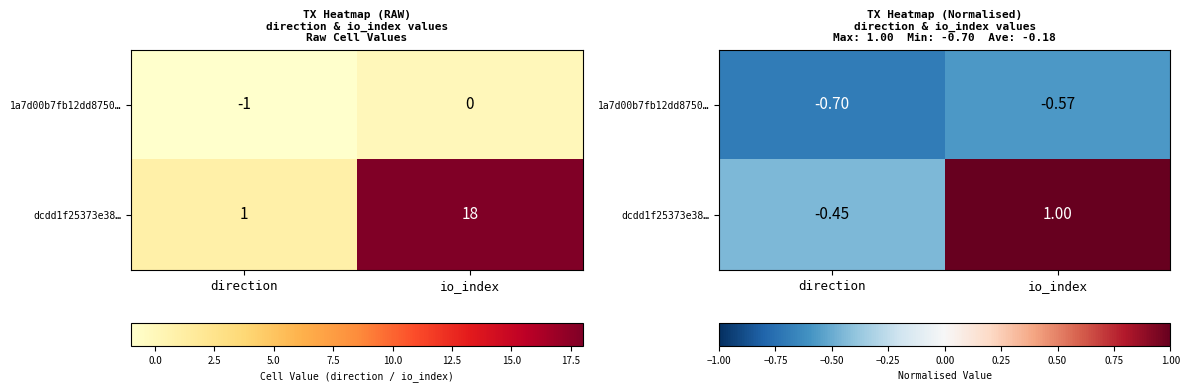

At which category is the sum across all series the highest?

io_index